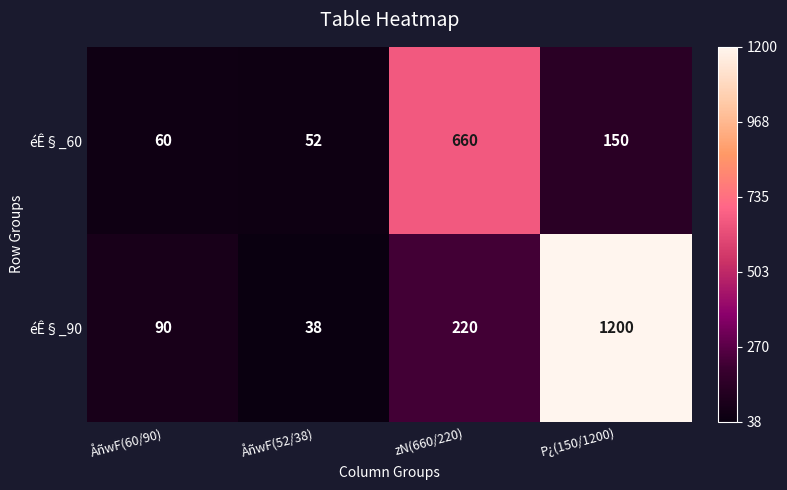

Reading right to left, extract all data points from this chart.

éÊ§_60: 150	660	52	60
éÊ§_90: 1200	220	38	90